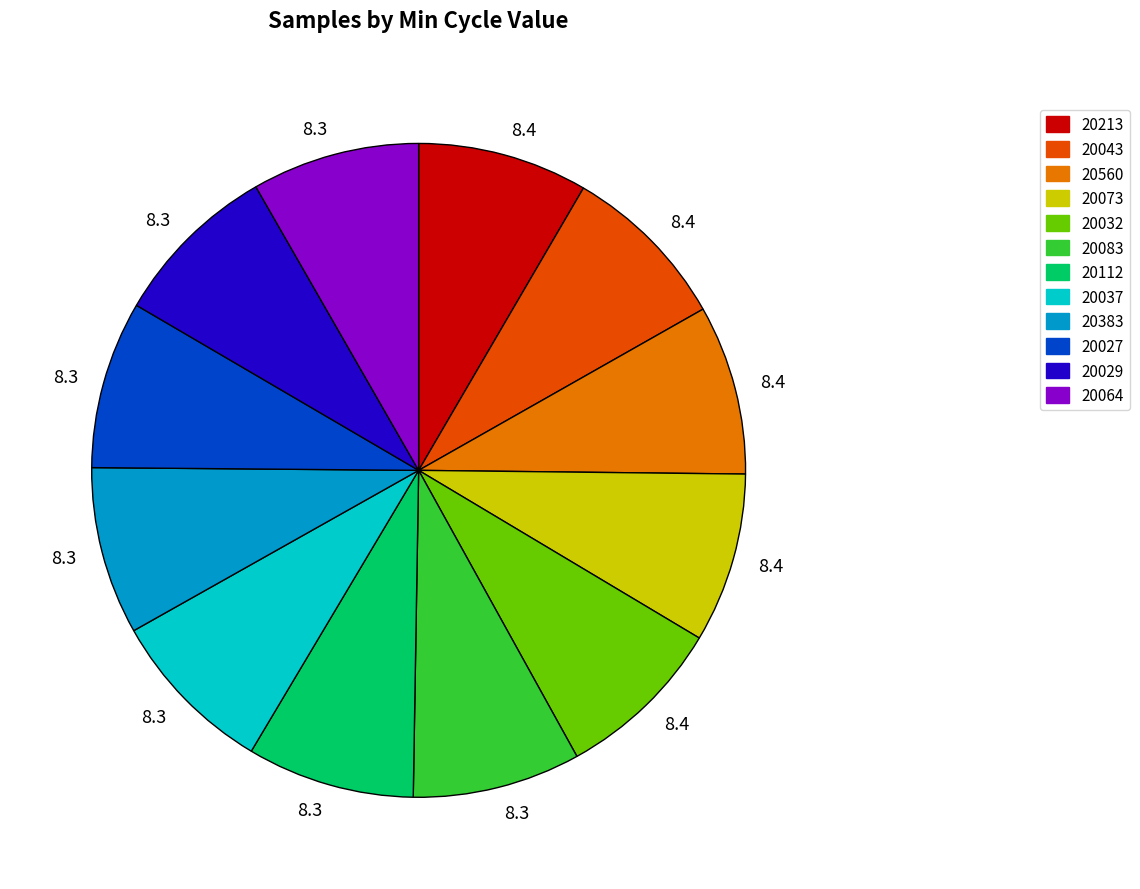

Is there a majority slice in this chart?

No